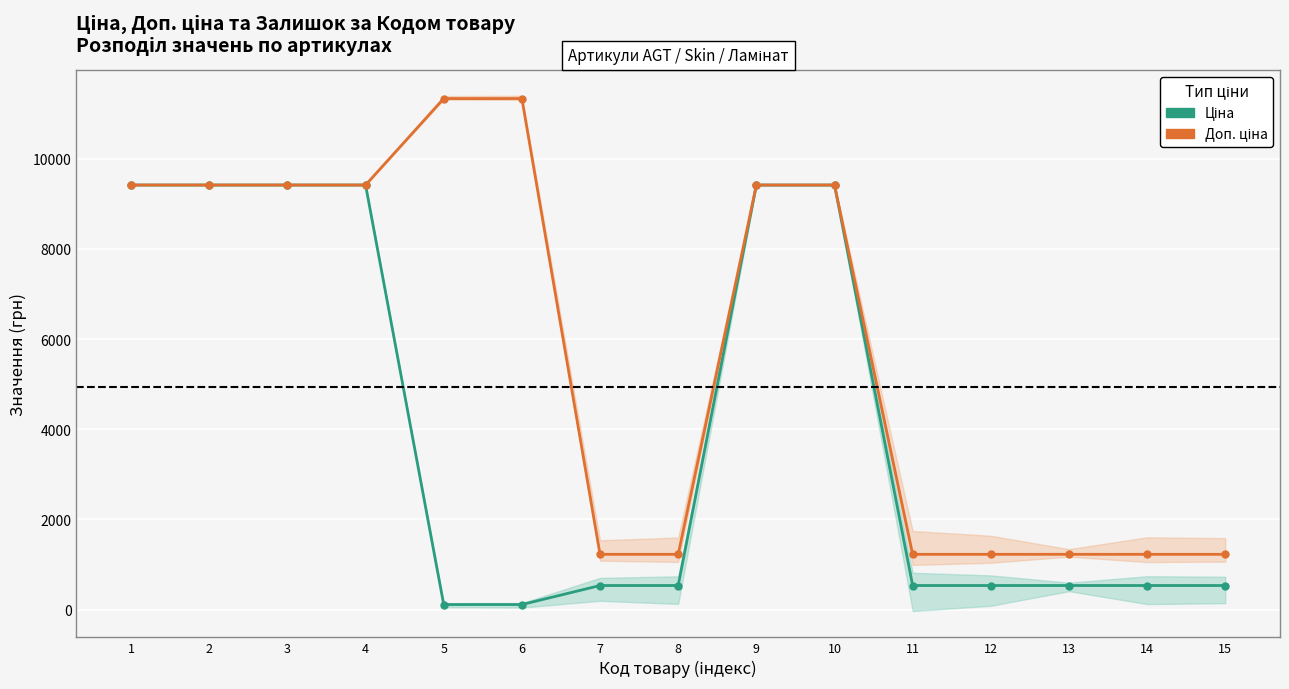

Reading left to right, what are all the values shown in this chart?

Ціна: 1=9416.9	2=9416.9	3=9416.9	4=9416.9	5=113.3	6=113.3	7=535.4	8=535.4	9=9416.9	10=9416.9	11=535.4	12=535.4	13=535.4	14=535.4	15=535.4
Доп. ціна: 1=9416.9	2=9416.9	3=9416.9	4=9416.9	5=11334.0	6=11334.0	7=1227.2	8=1227.2	9=9416.9	10=9416.9	11=1227.2	12=1227.2	13=1227.2	14=1227.2	15=1227.2